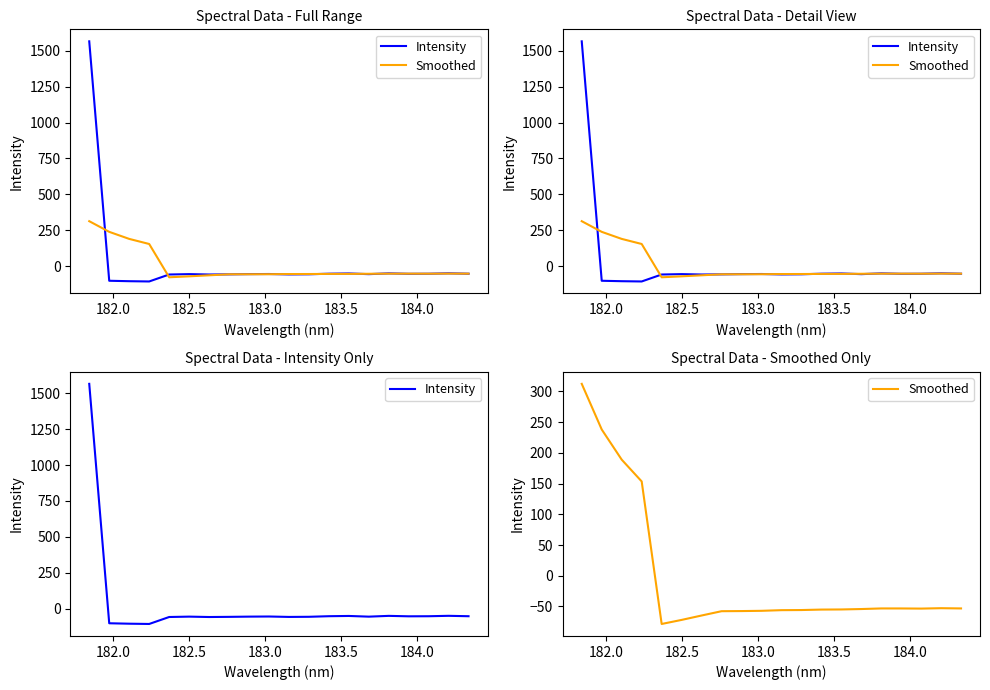

How many values in Intensity are below zero?

19